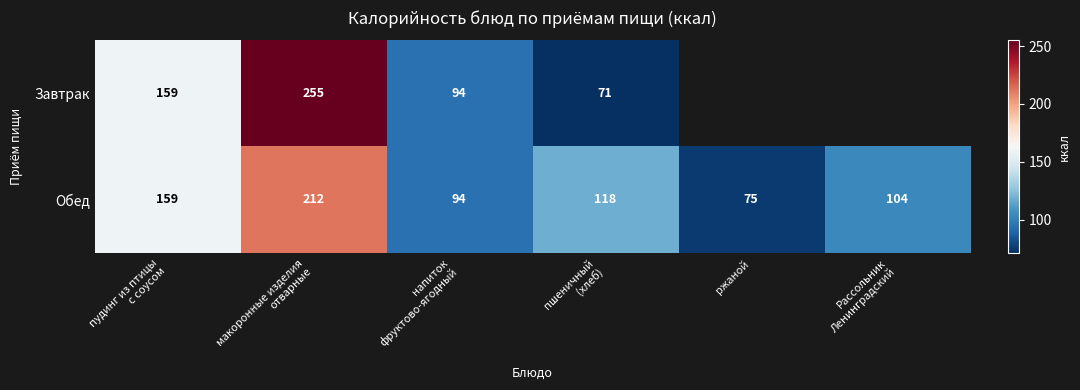

What is the average value of the Обед series?

127